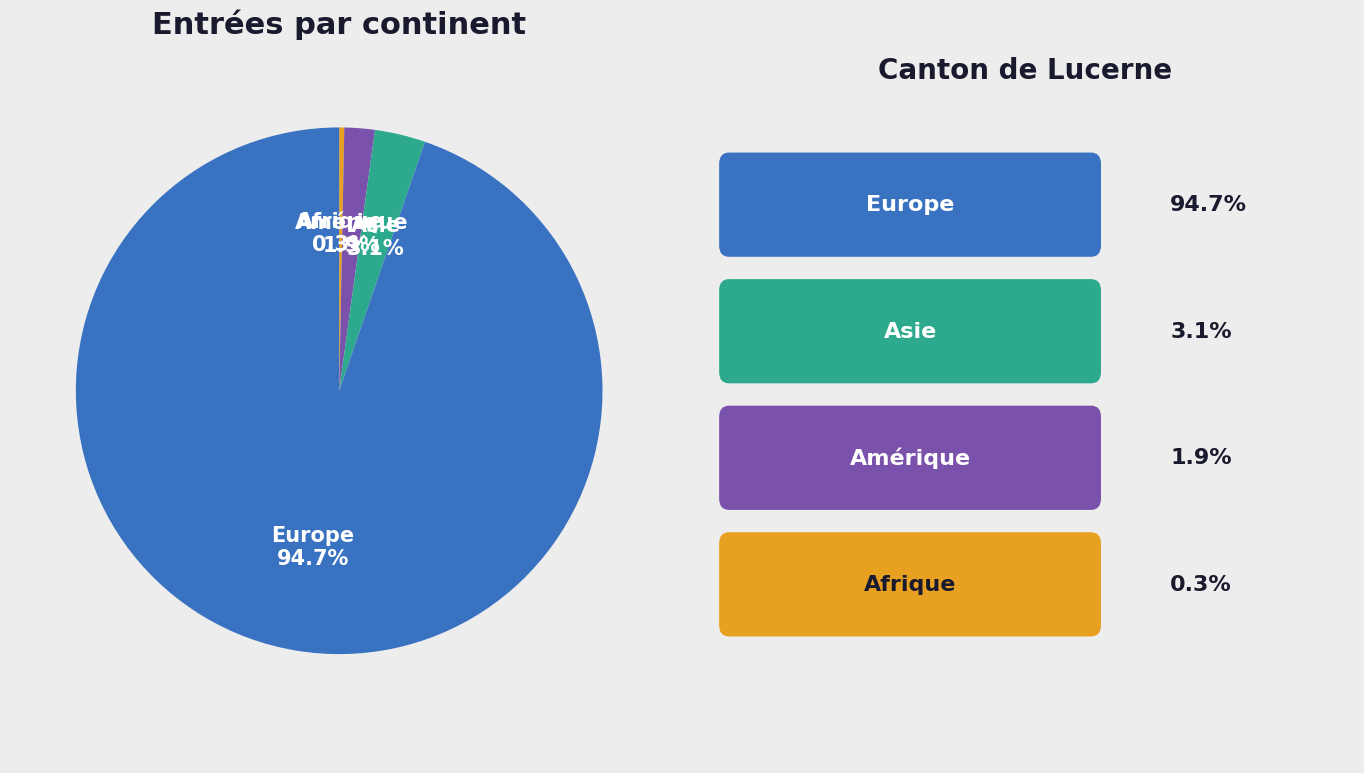

Which slice is the smallest?

Afrique